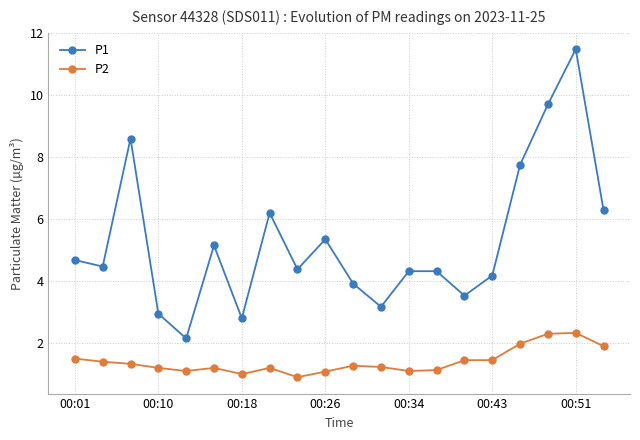

At how many categories does at least one series exceed 4?

14